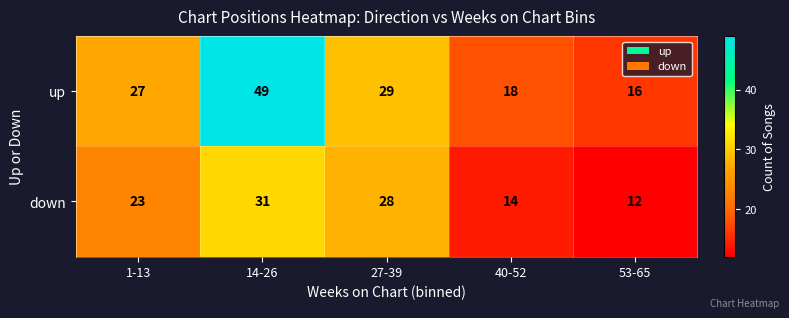

At which label is down closest to 21?

1-13